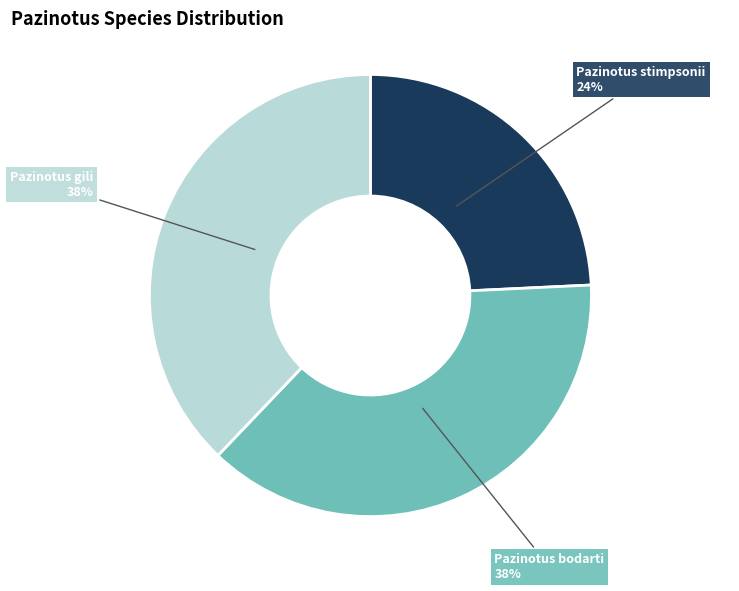

To the nearest percent, what is the combined percentage of Pazinotus bodarti and Pazinotus gili?

76%